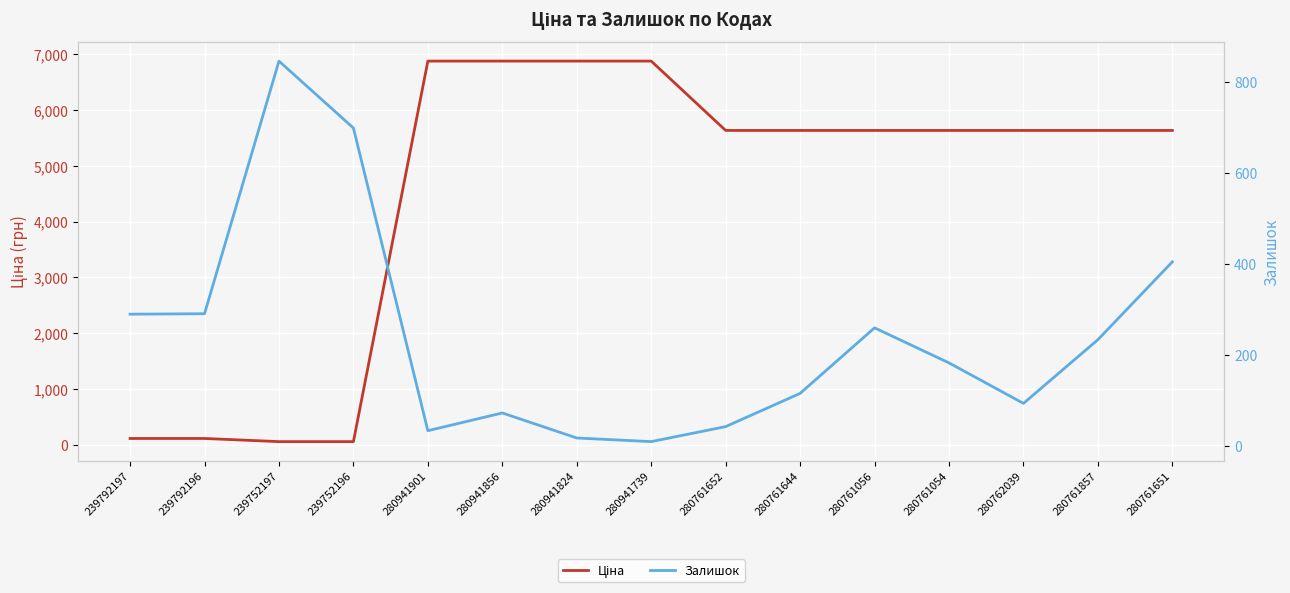

The Ціна series shows 10844.3 at 280941739. True or false?

False